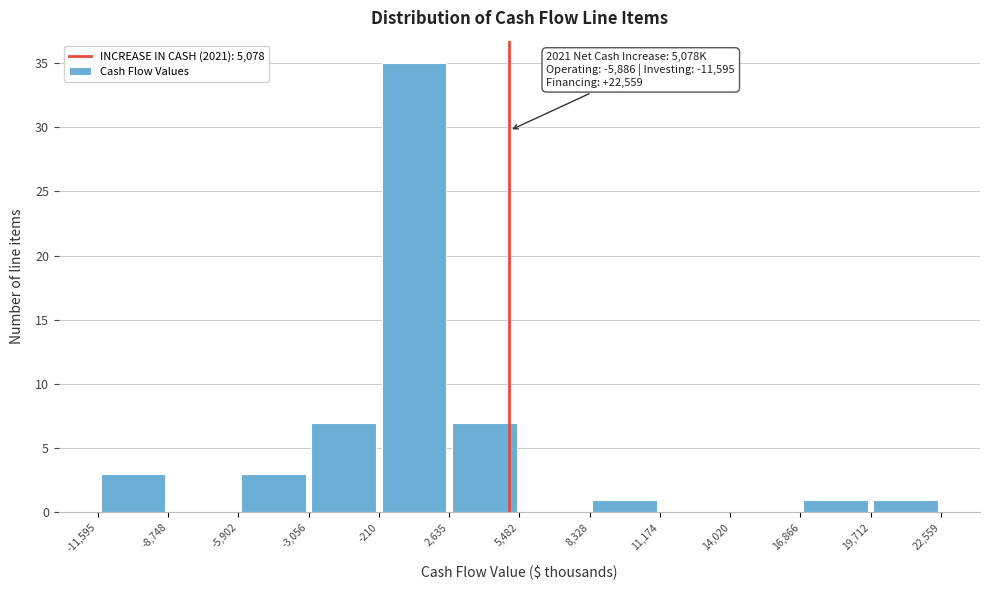

Which range on the x-axis has the tallest bar?

-210 to 2,635